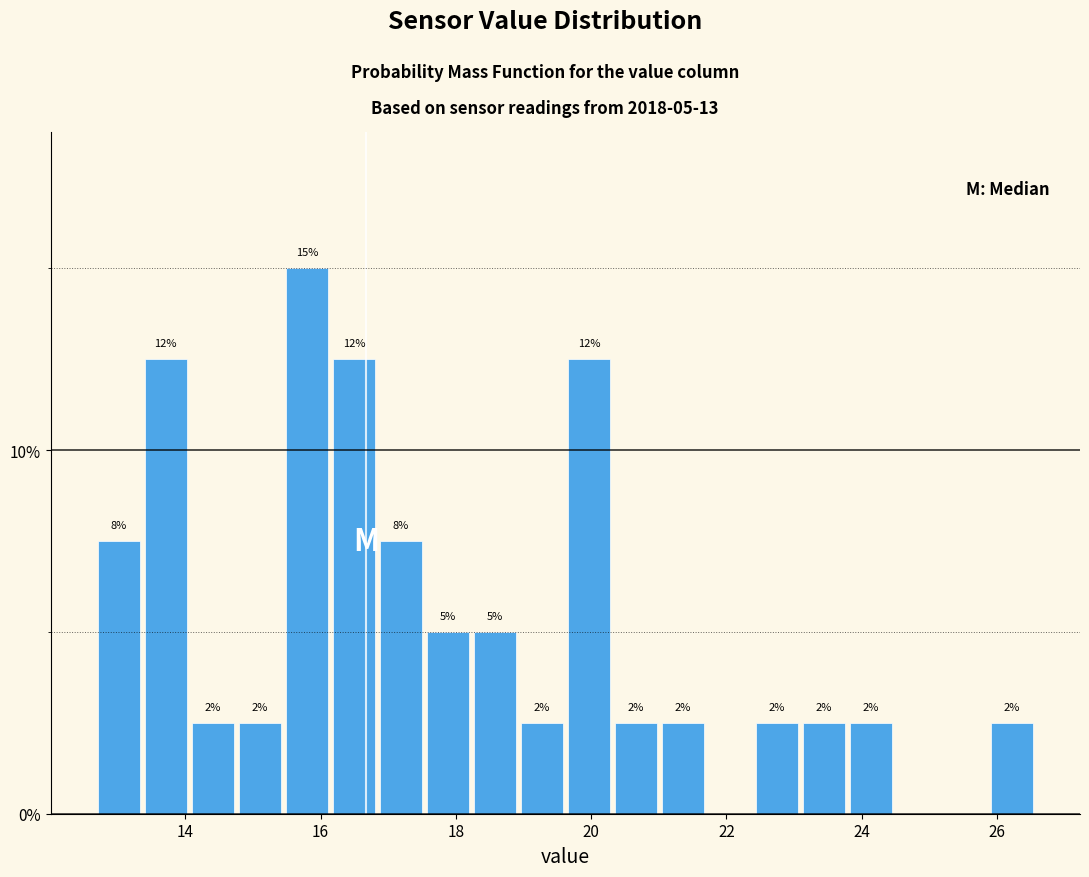

Read against the x-axis, roughly where is the centre of the tallest bar?

15.8